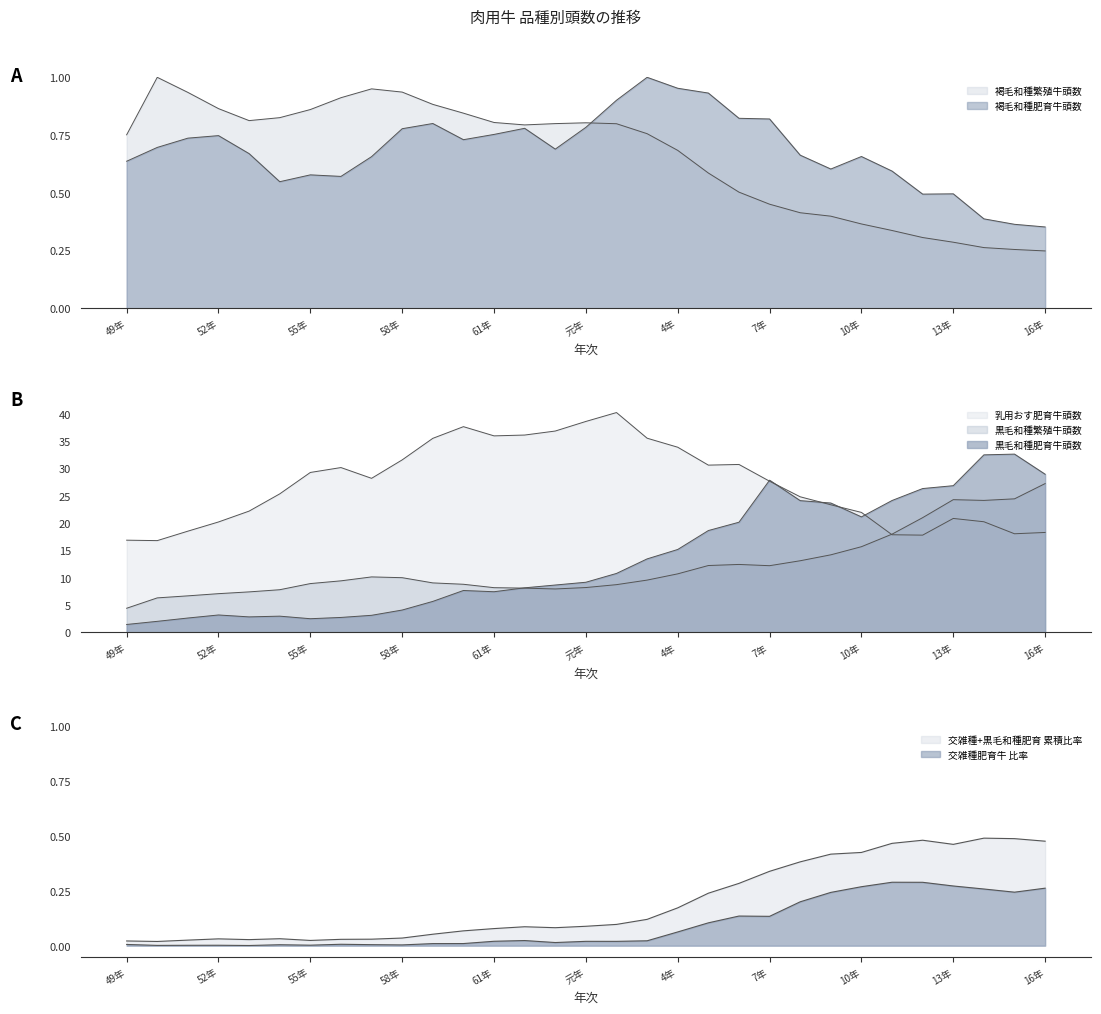

True or false: 褐毛和種肥育牛頭数 and 黒毛和種繁殖牛頭数 cross at least once.

False